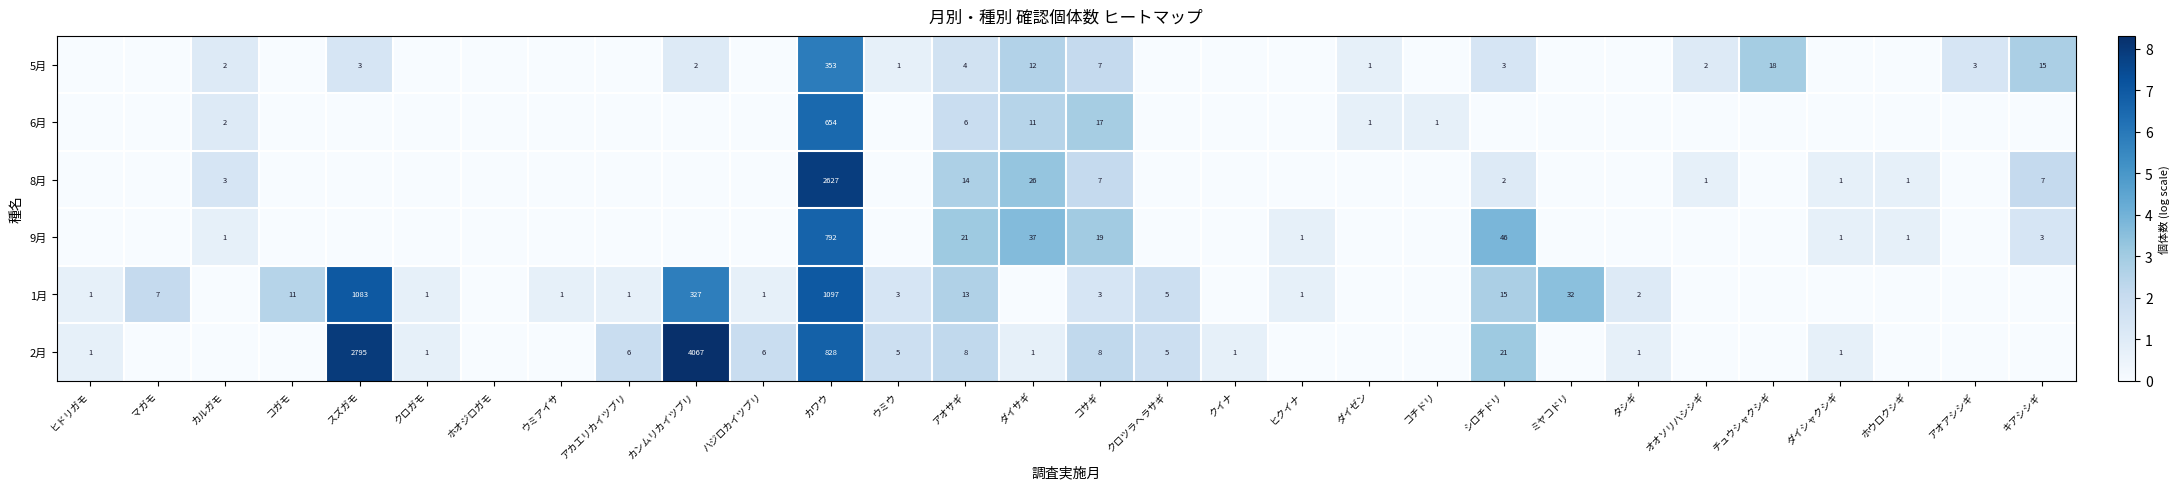

Which category has the highest value across all series?

カンムリカイツブリ